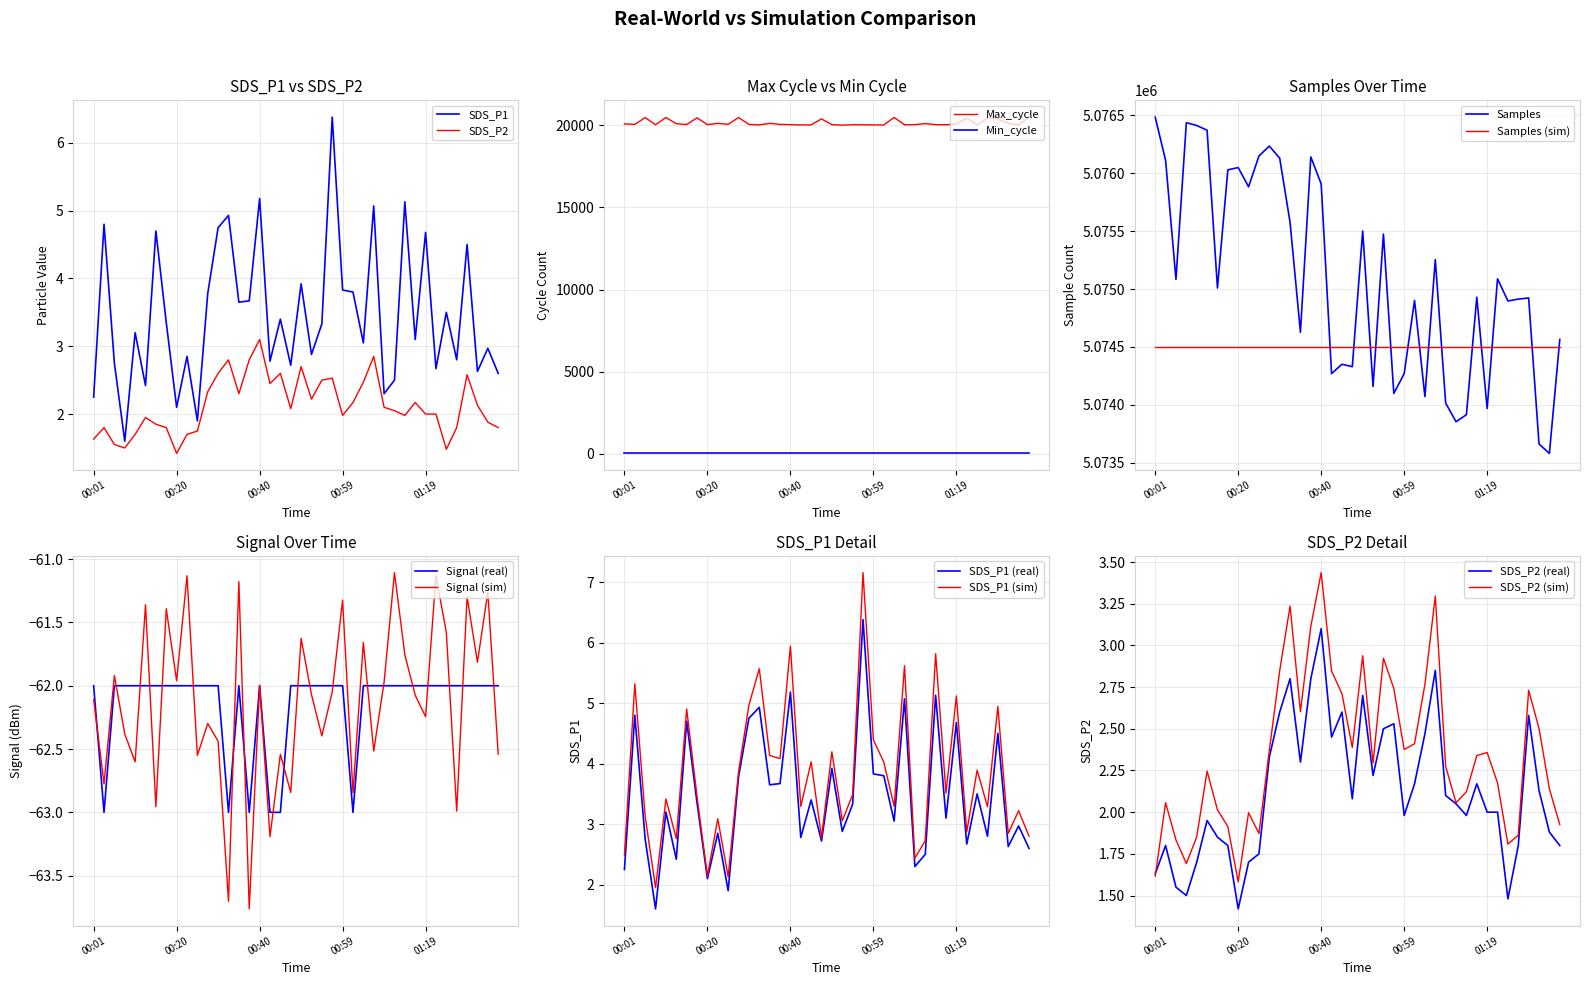

At which category does SDS_P1 reach its first local peak?

00:03